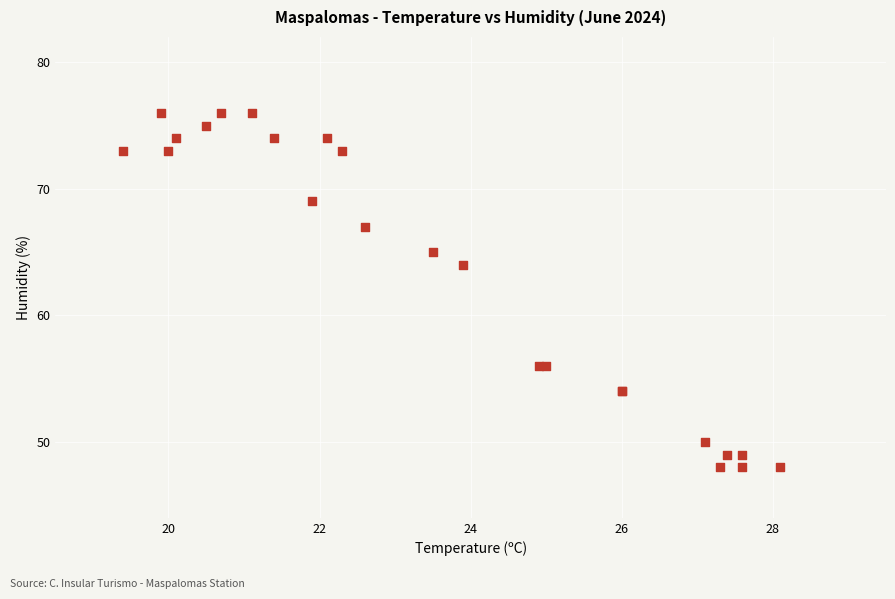

What Y value in the scatter plot is closest to 62?

64